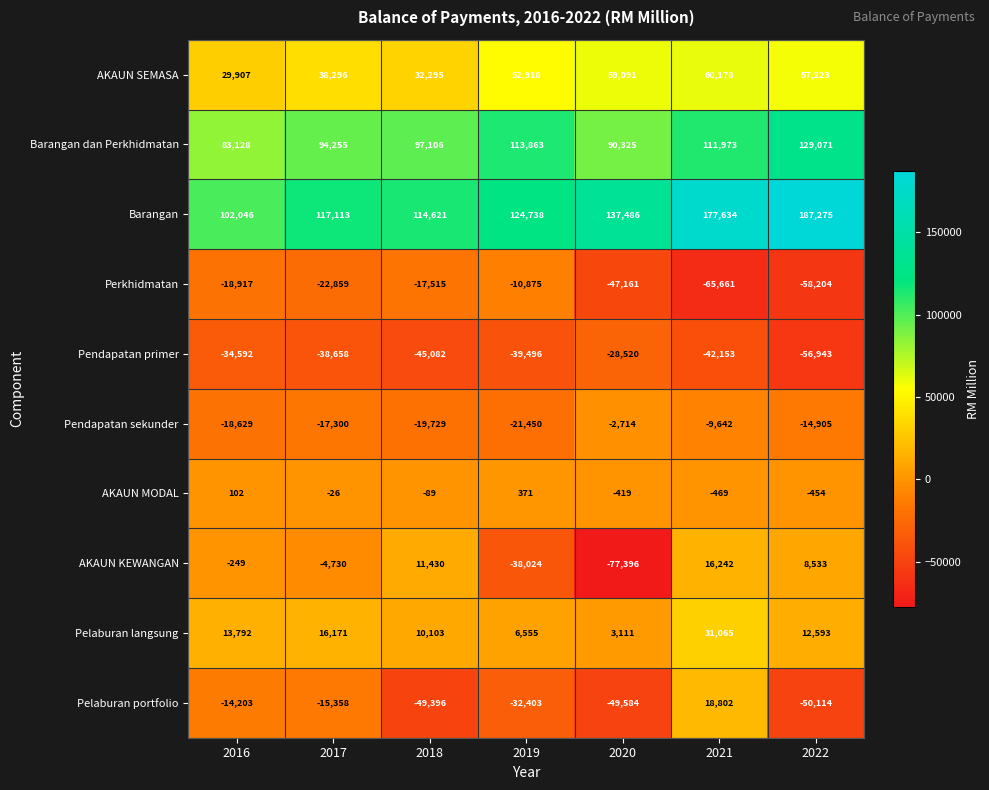

The value of Pelaburan portfolio at 2017 is -15358. True or false?

True